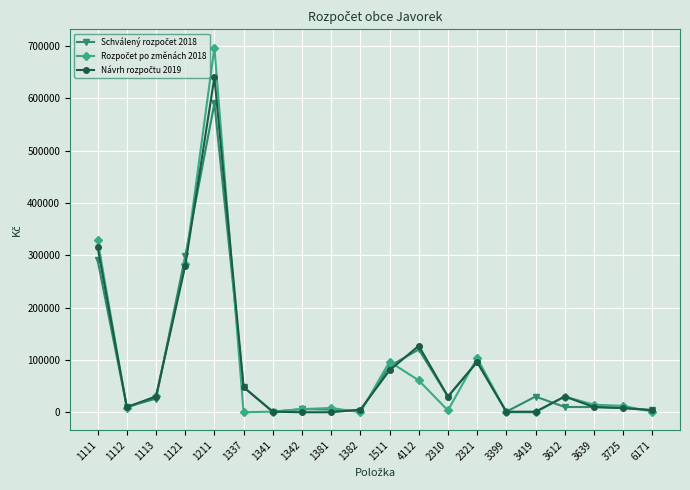

What is the sum of all Schválený rozpočet 2018 values?

1673000.0